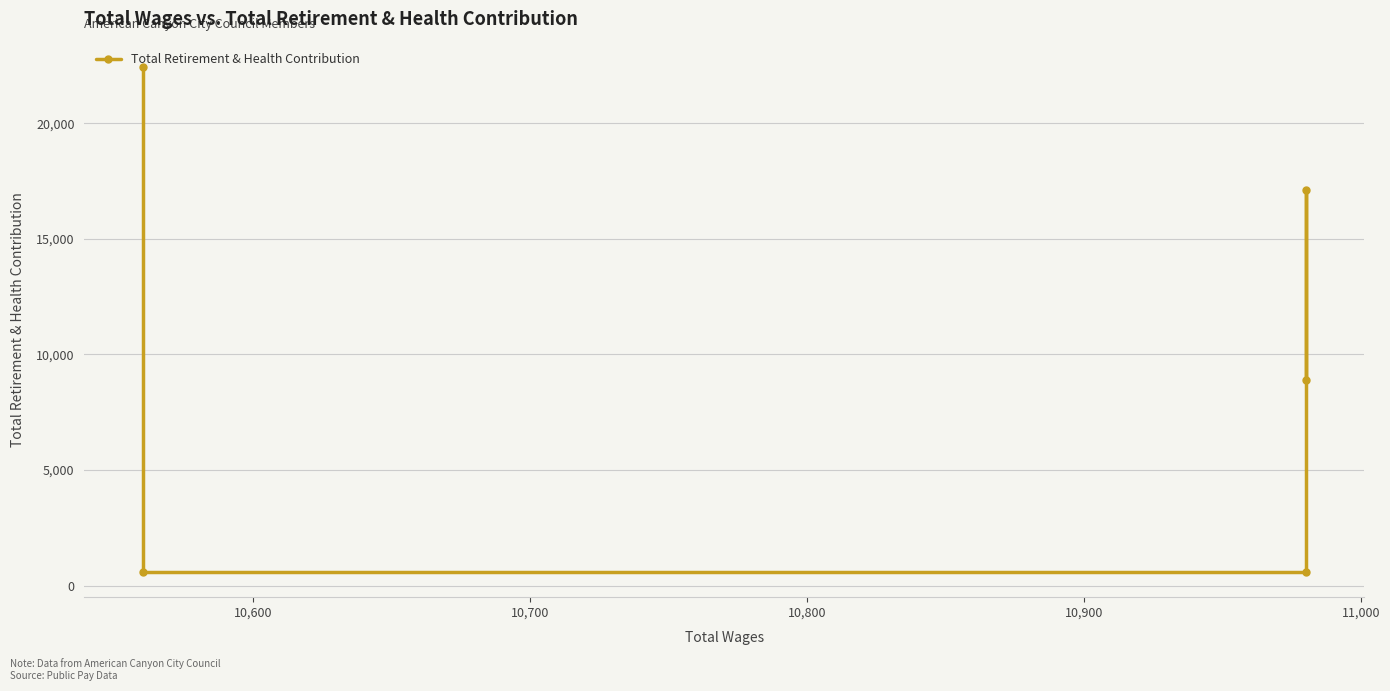

Does the chart have visible grid lines?

Yes